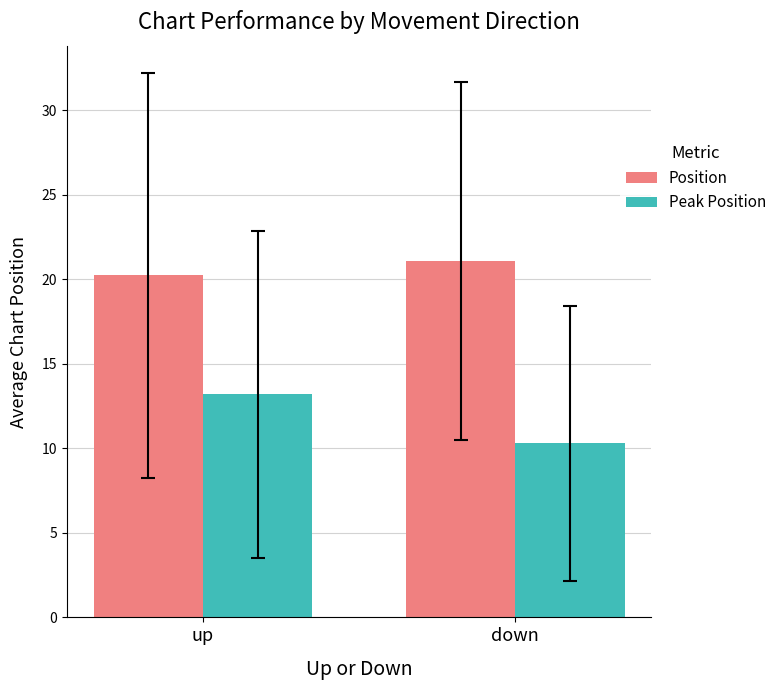

Rank the series at up from highest to lowest value.

Position, Peak Position